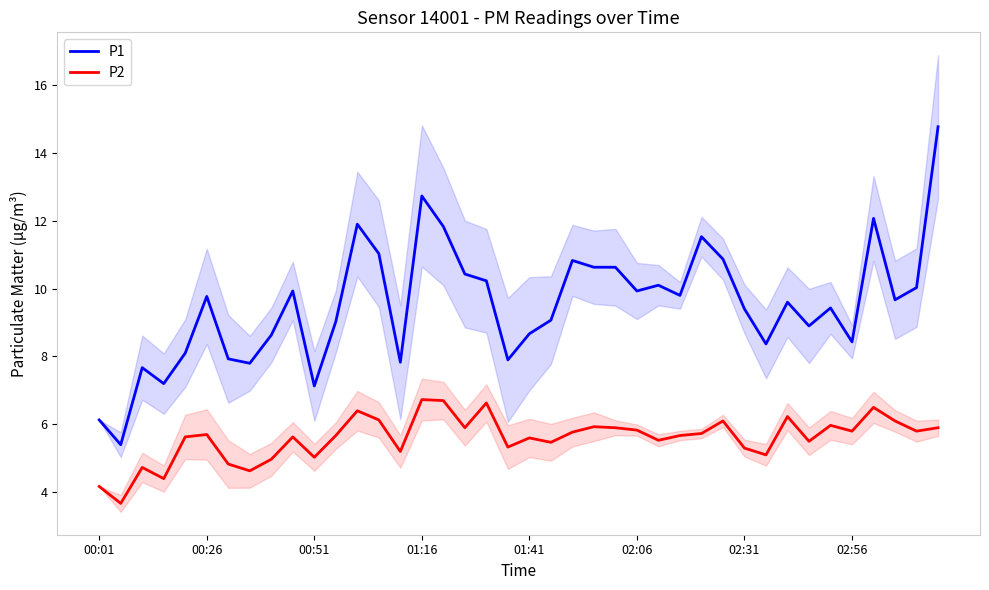

What is the difference between the maximum and minimum values in the P1 series?

9.4